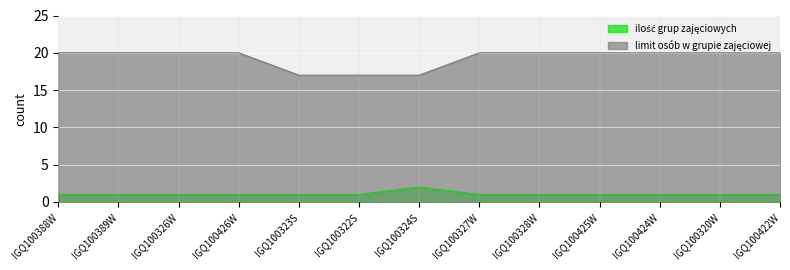

True or false: limit osób w grupie zajęciowej and ilość grup zajęciowych intersect in this chart.

False